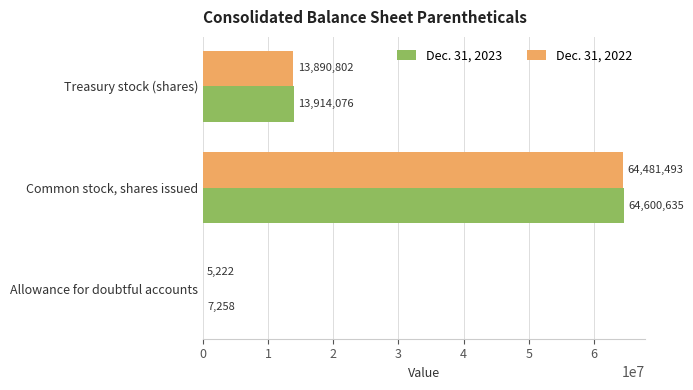

Where is Dec. 31, 2022 nearest to the value 32243357?

Treasury stock (shares)